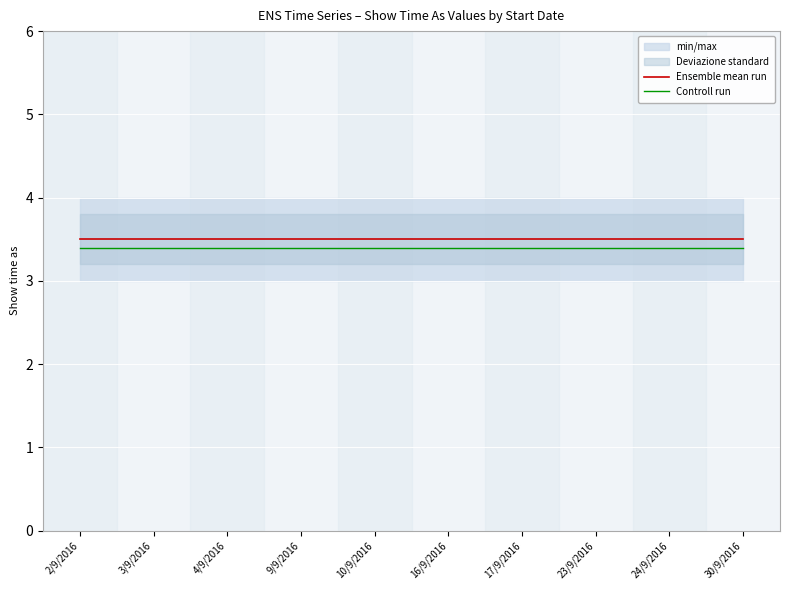

Rank the series by their average value, from lowest to highest.

Controll run, Ensemble mean run